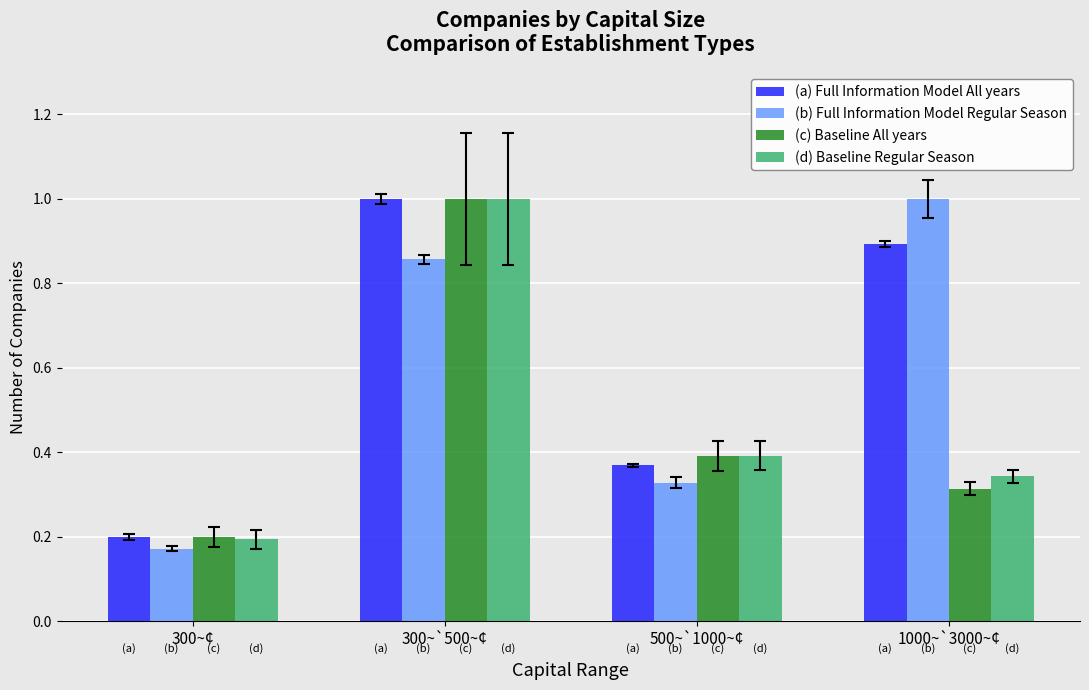

What is the label of the 4th bar from the left?

1000~`3000~¢